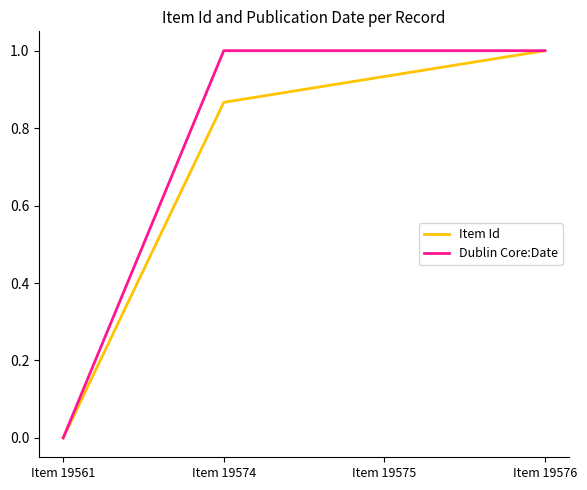

True or false: Dublin Core:Date has a value of 1.8 at Item 19574.

False